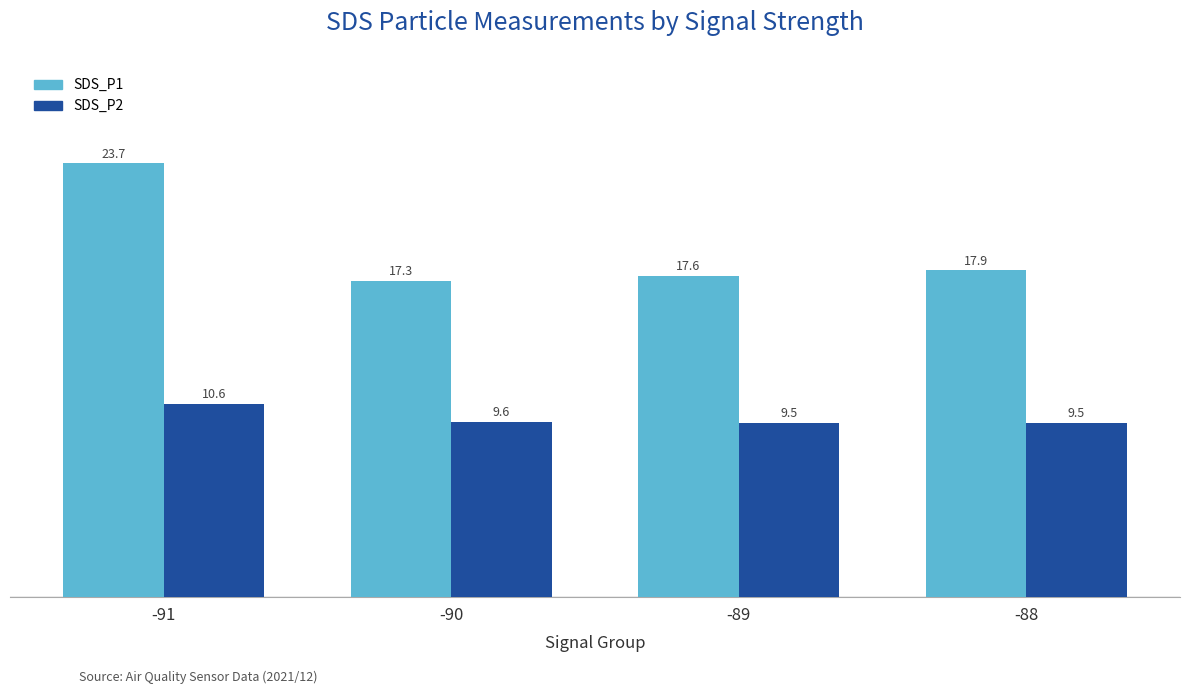

At which label is SDS_P1 closest to 20?

-88